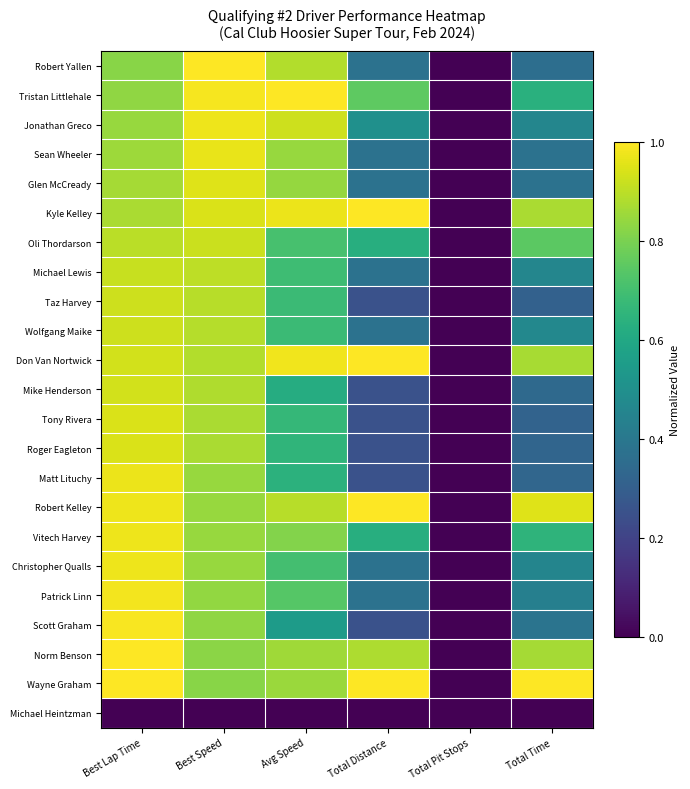

Between Total Pit Stops and Avg Speed, which is larger?

Avg Speed